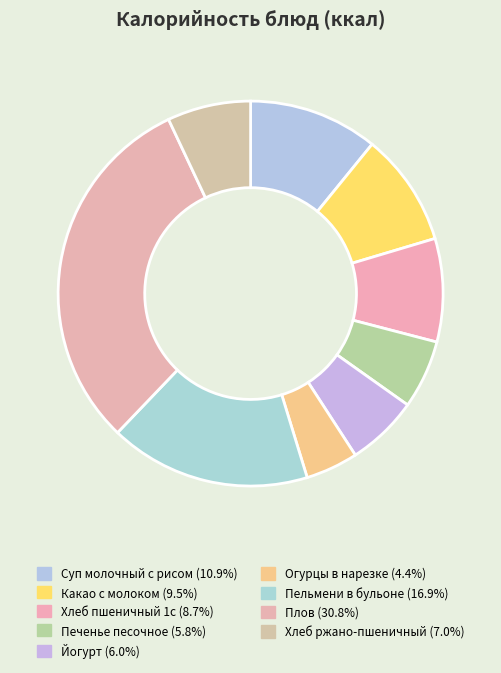

Combined, do Какао с молоком and Огурцы в нарезке account for over 50%?

No